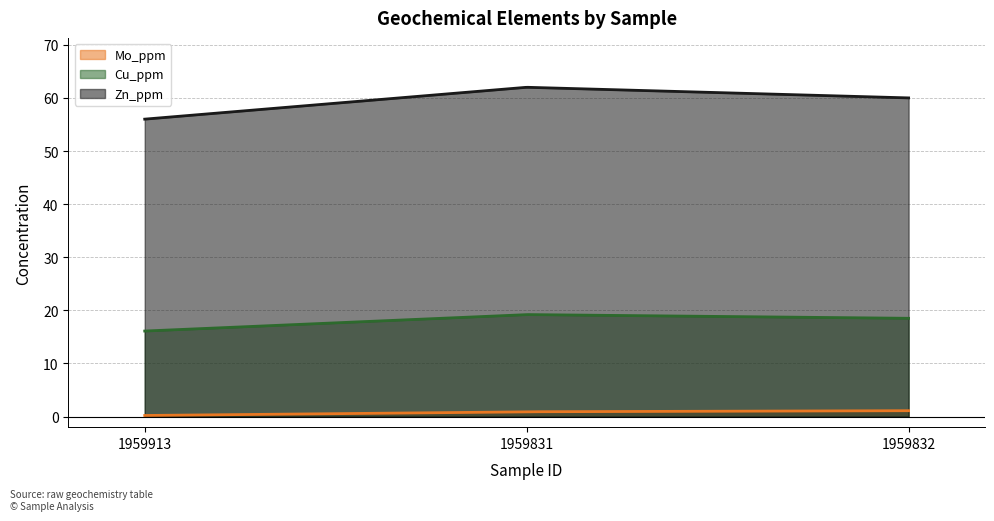

Is it true that Mo_ppm equals 0.9 at 1959831?

True